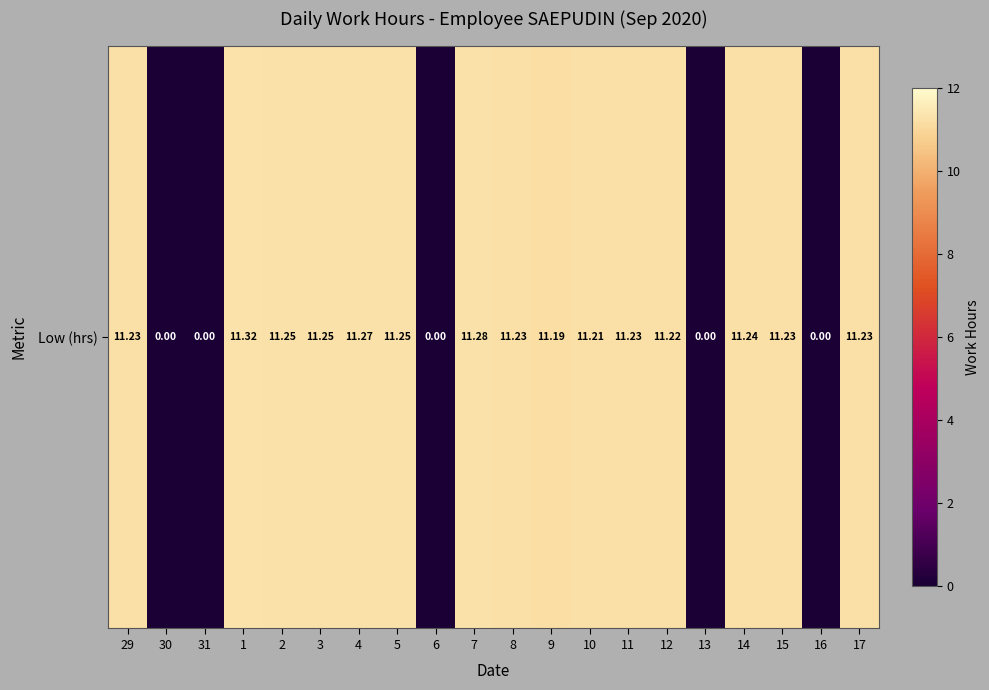

What is the sum of the values at 11 and 17?

22.5